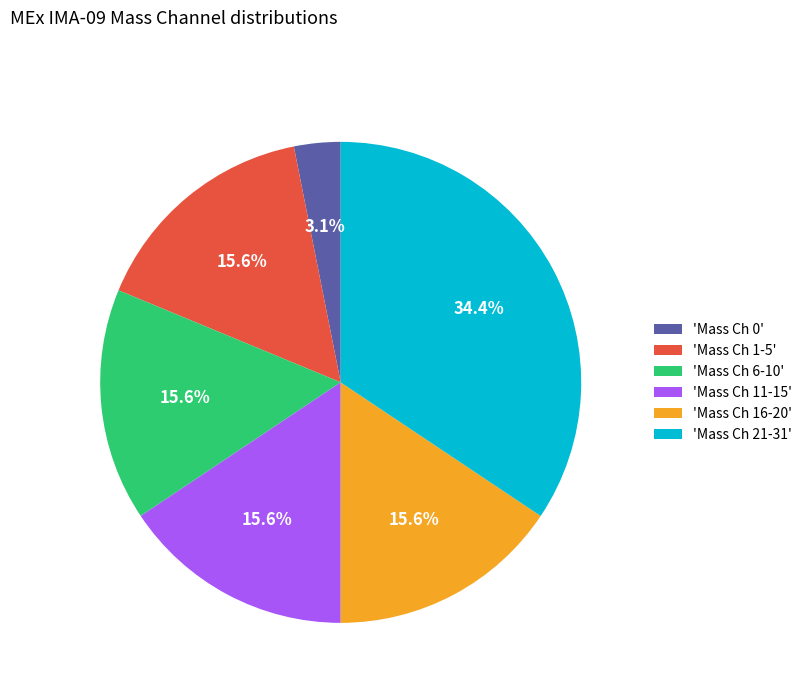

How much of the chart is everything except 'Mass Ch 0'?

96.9%